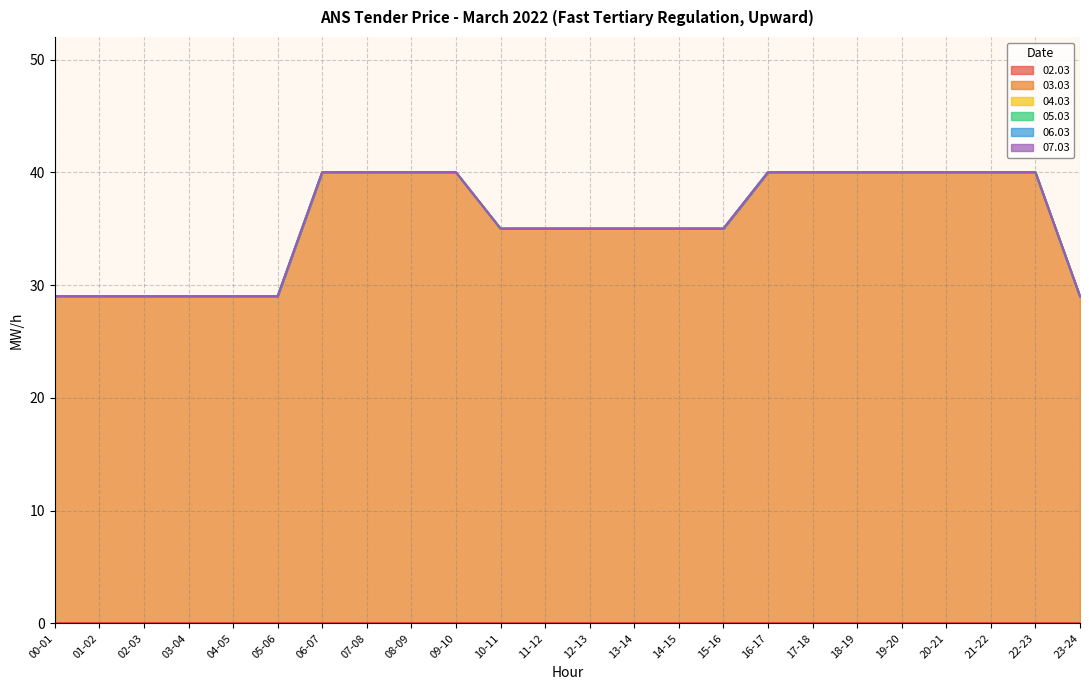

What position from the left is 11-12?

12